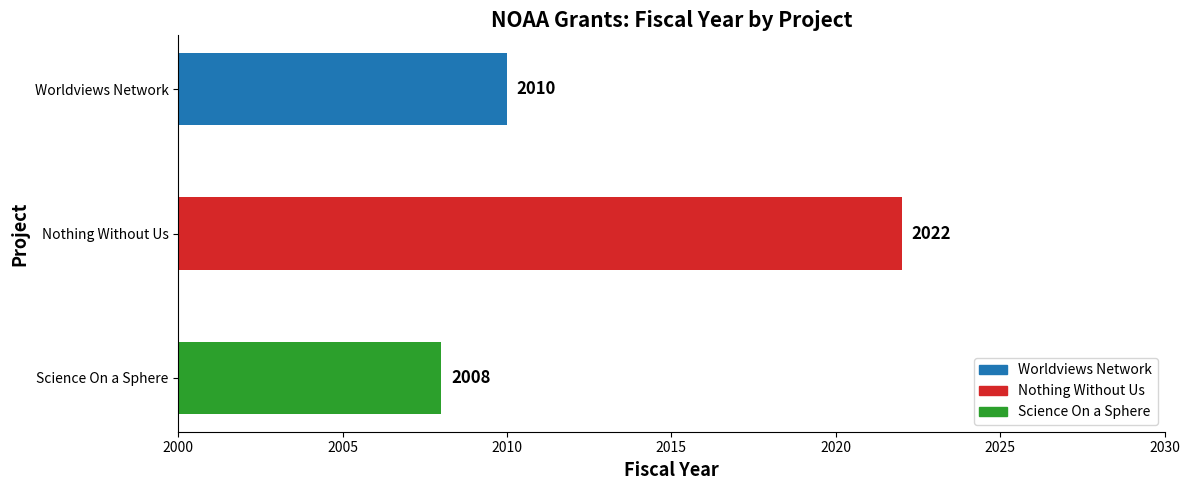

What is the ratio of the value at Science On a Sphere to the value at Nothing Without Us?

1.0